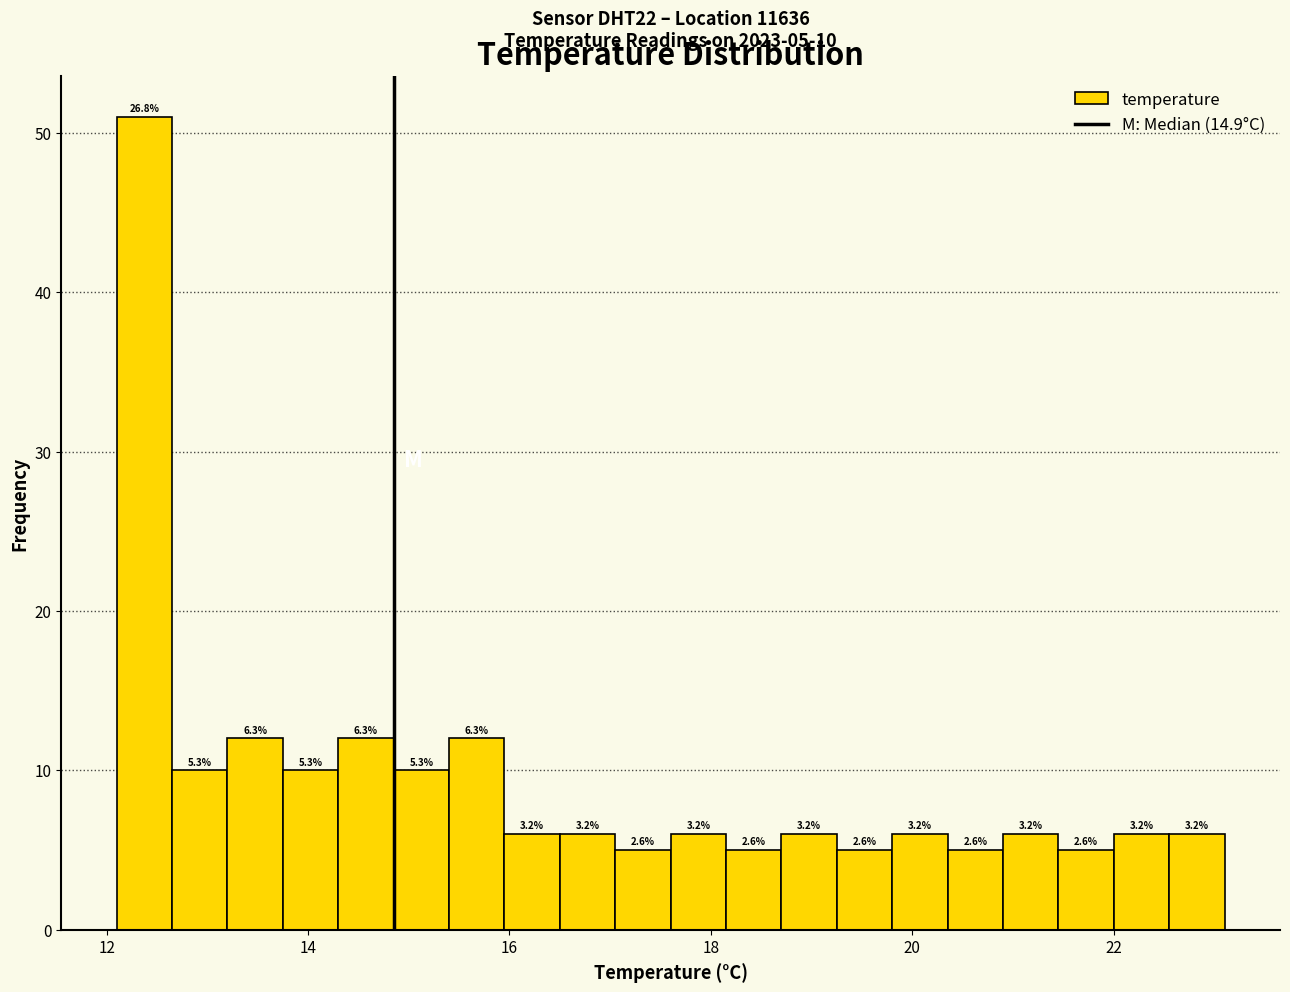

Around what value on the x-axis is the tallest bar? Give the approximate position of its centre, as read against the axis.

12.4